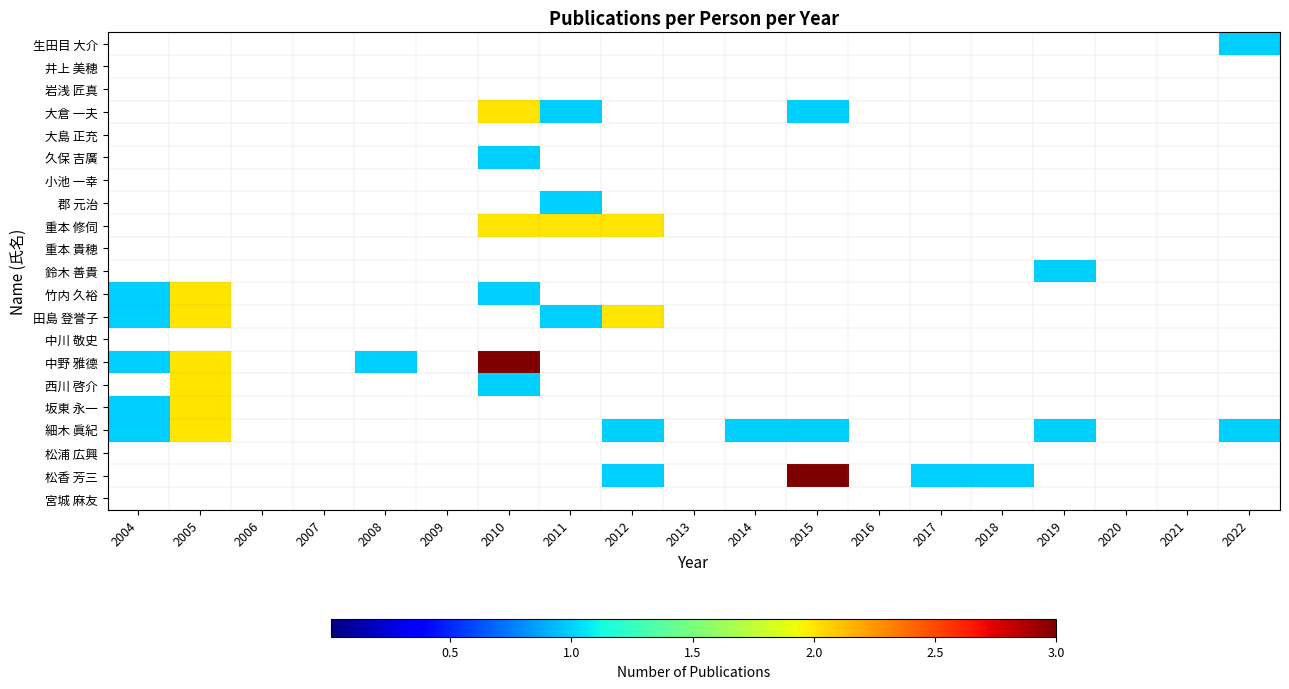

At which category is the sum across all series the highest?

2005